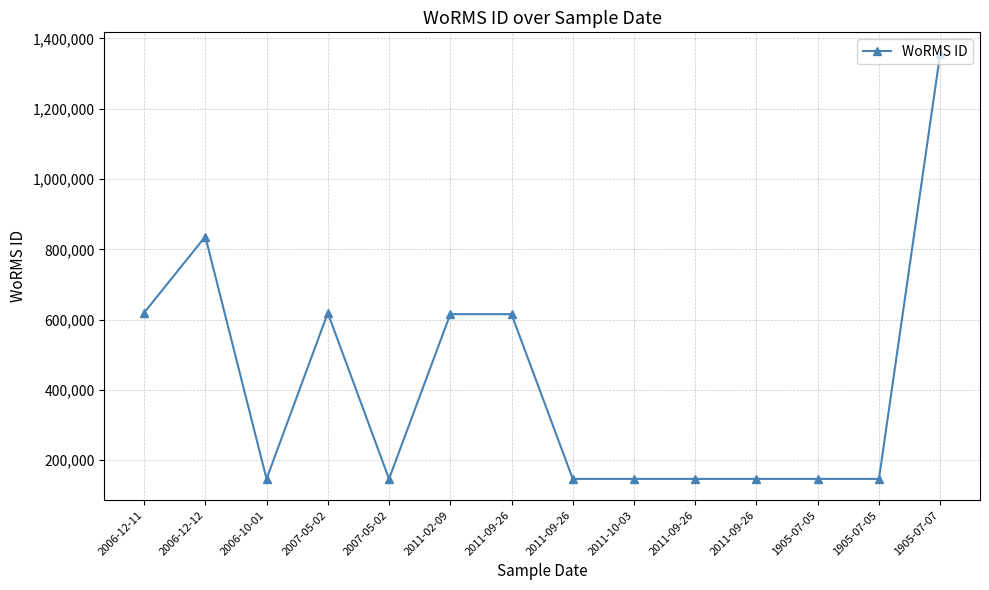

How many lines are shown in the chart?

1